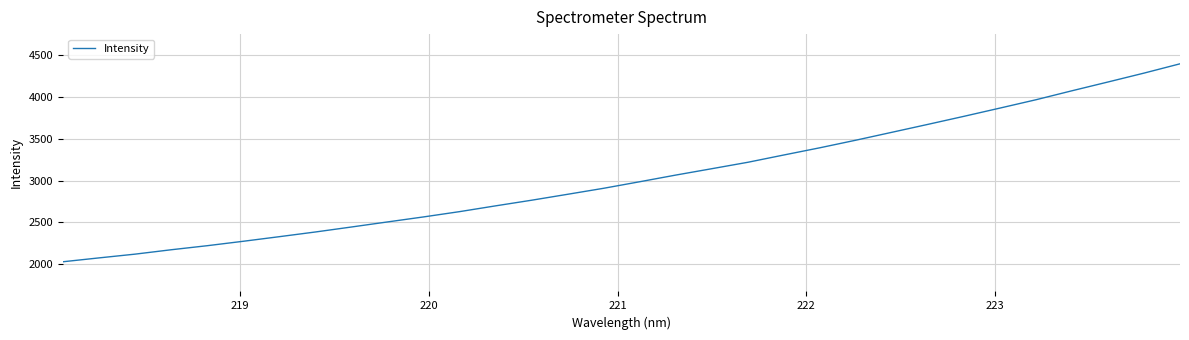

What is the maximum value shown in the chart?

4396.0